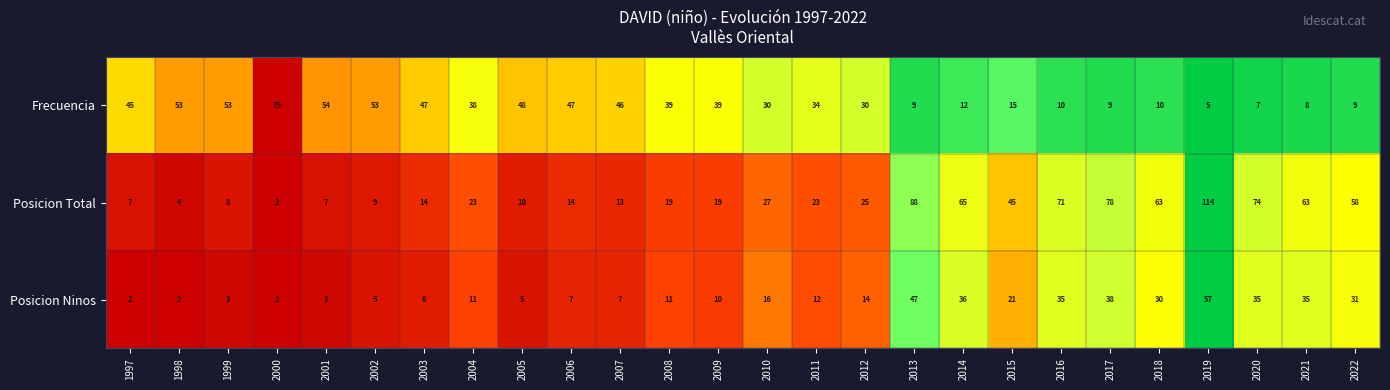

At which category does the chart reach its peak across all series?

2019